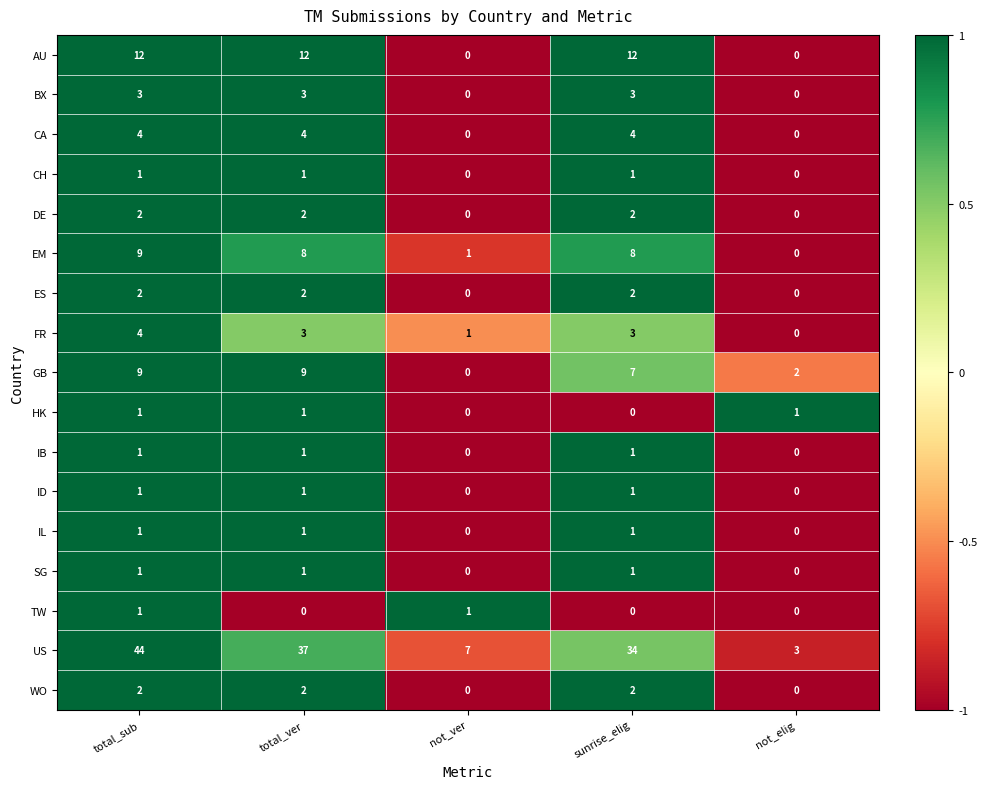

What is the greatest value displayed?

44